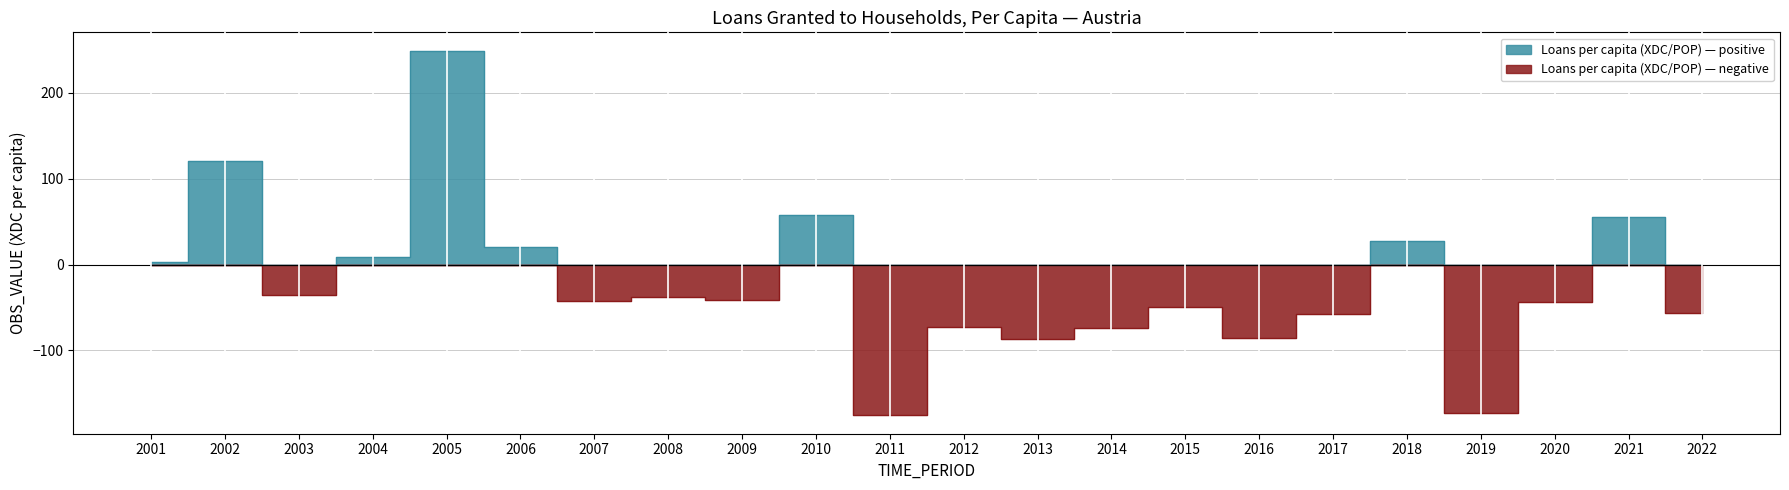

How many points are higher than both their immediate neighbors (excluding endpoints)?

8